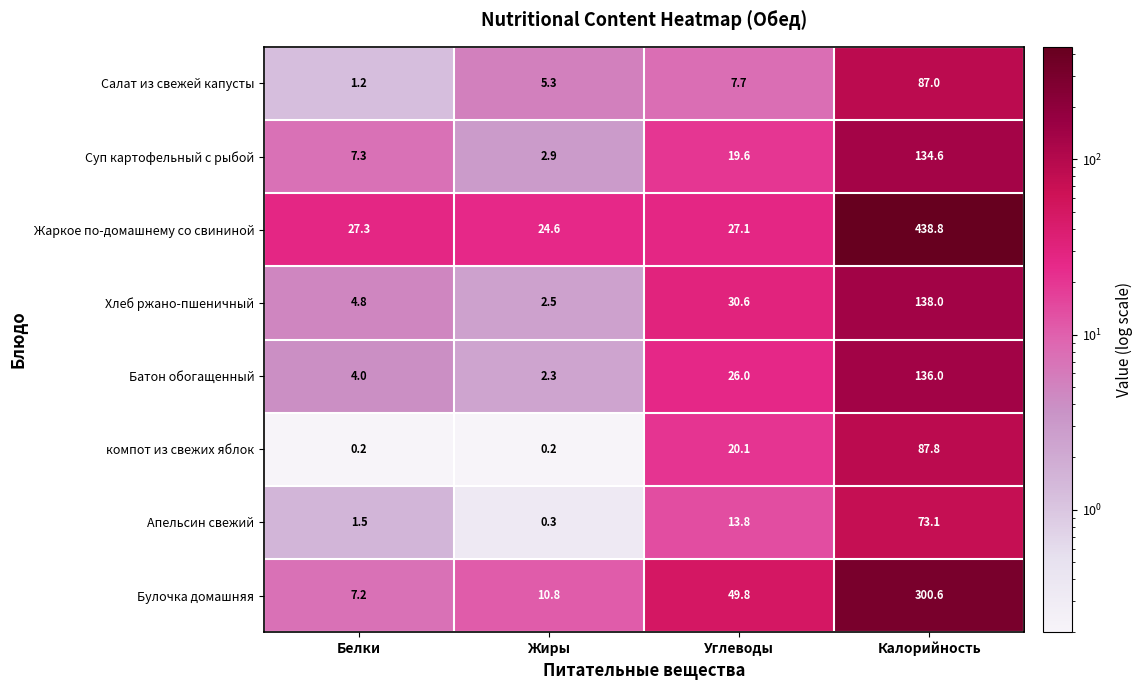

Between Белки and Калорийность, which series saw the biggest shift?

Жаркое по-домашнему со свининой